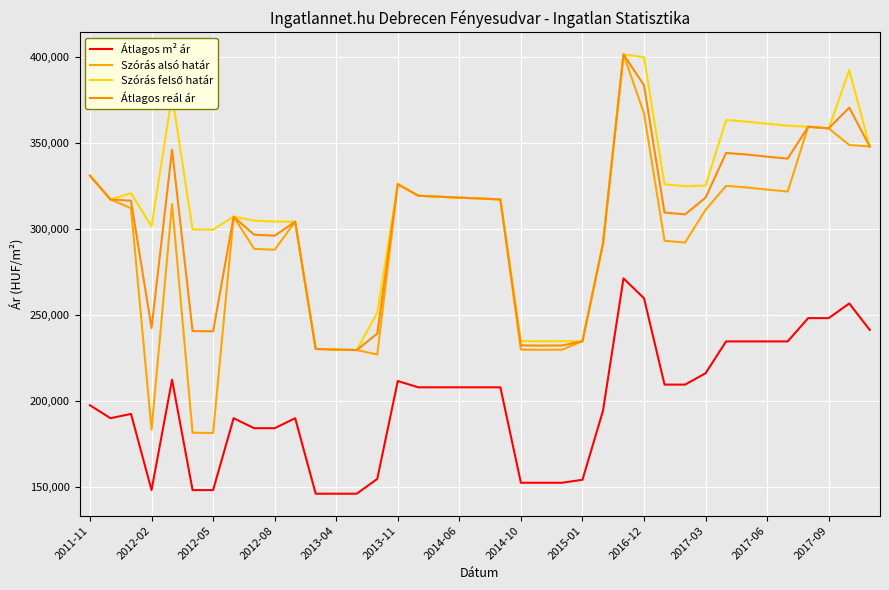

Does the chart have visible grid lines?

Yes